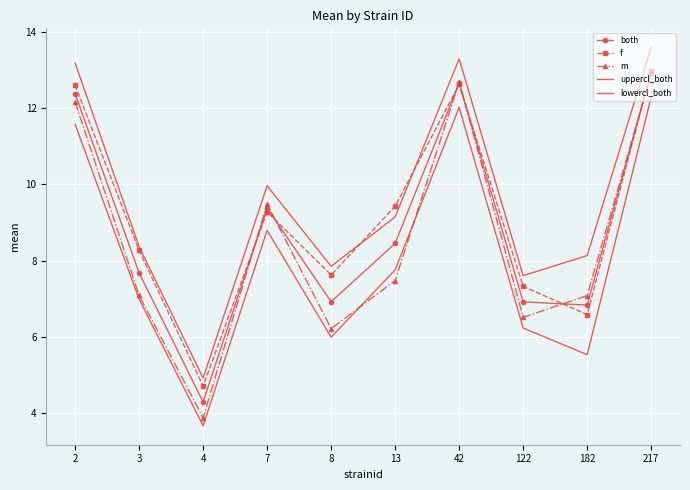

Which series has the largest total across all categories?

uppercl_both